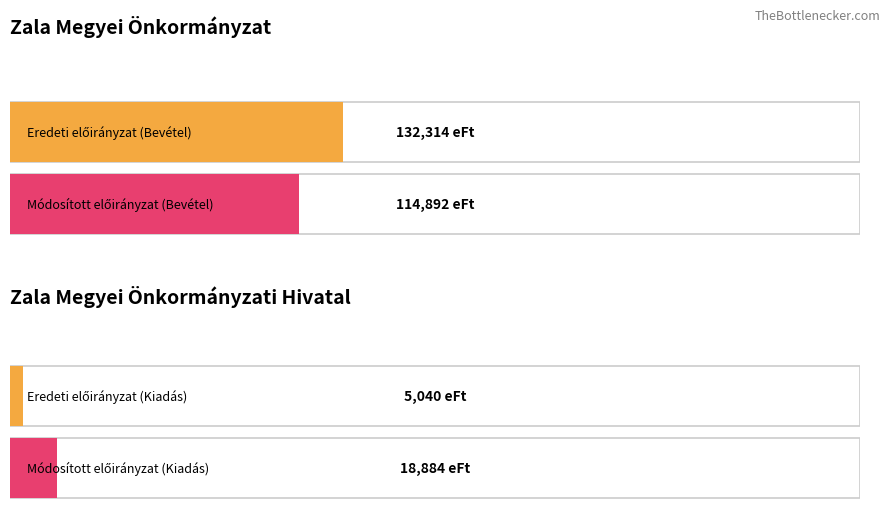

The Összesen (eredeti, bevétel) series shows 5040 at Zala Megyei Önkormányzati Hivatal. True or false?

True